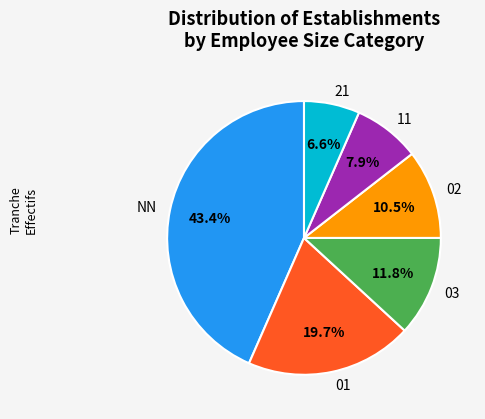

Approximately how many times larger is the value at 01 compared to NN?

0.5